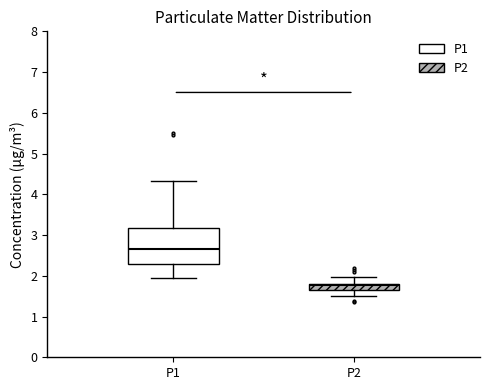

Which box has the lowest median line?

P2